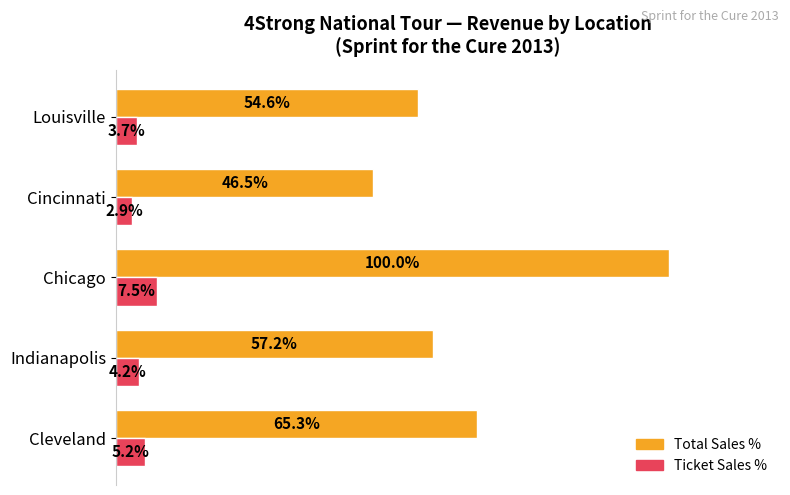

Rank the series by their maximum value, from highest to lowest.

Total Sales %, Ticket Sales %